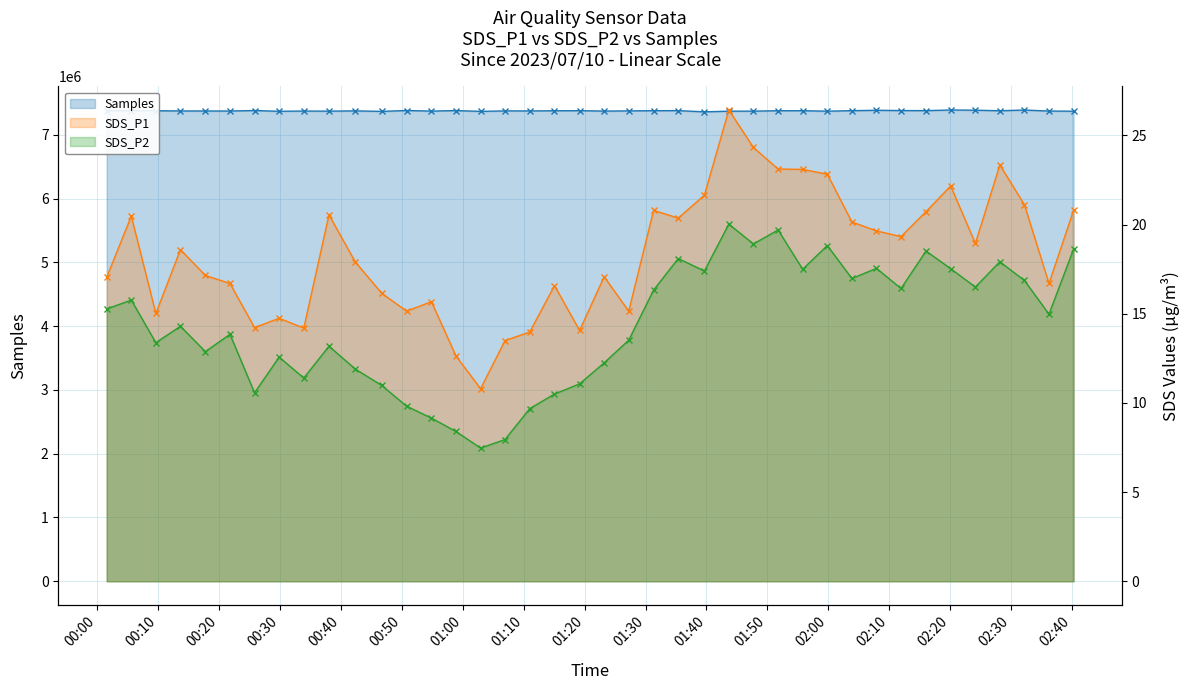

Which series has the largest total across all categories?

Samples